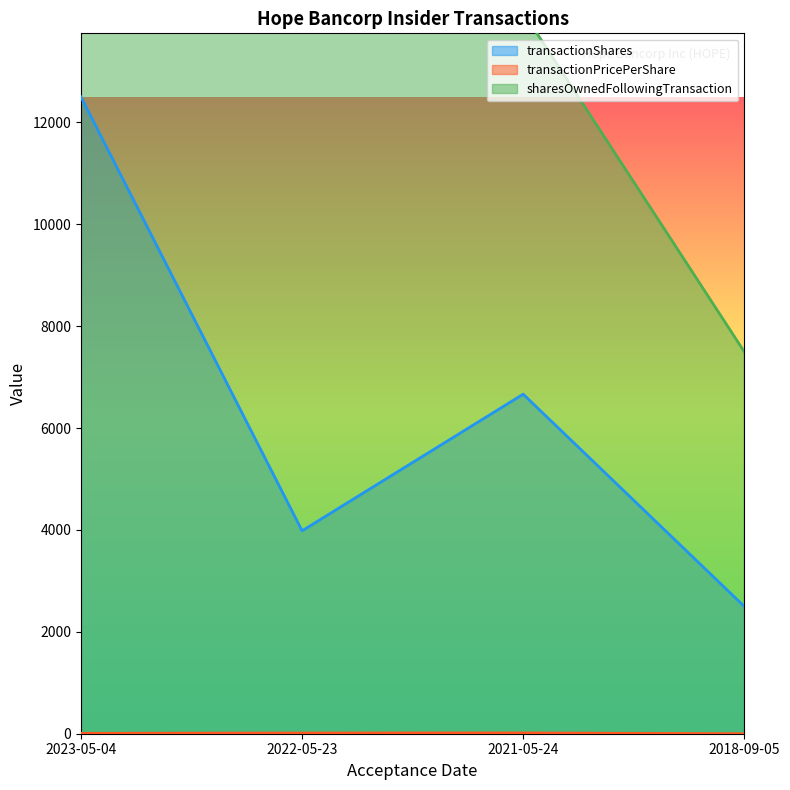

At which label does transactionPricePerShare first exceed 13?

2022-05-23